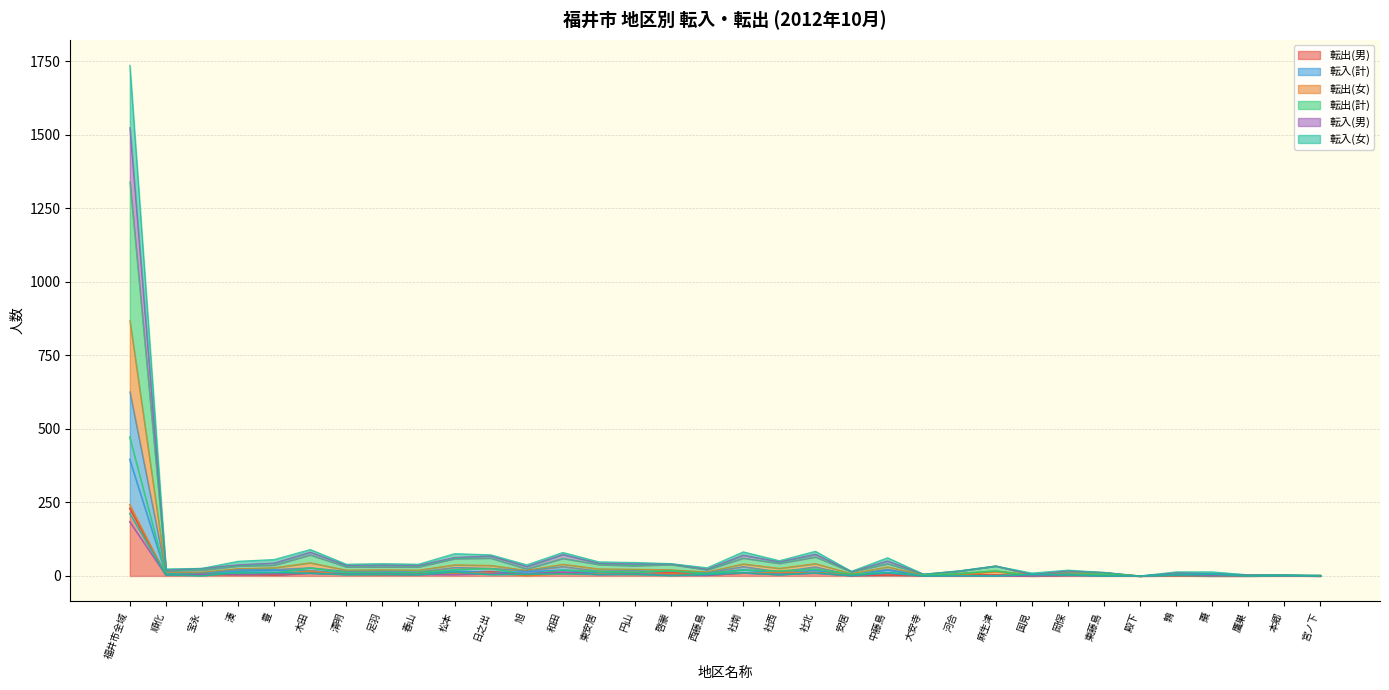

After their last crossing, which series has the higher values: 転入(女) or 転出(男)?

転出(男)